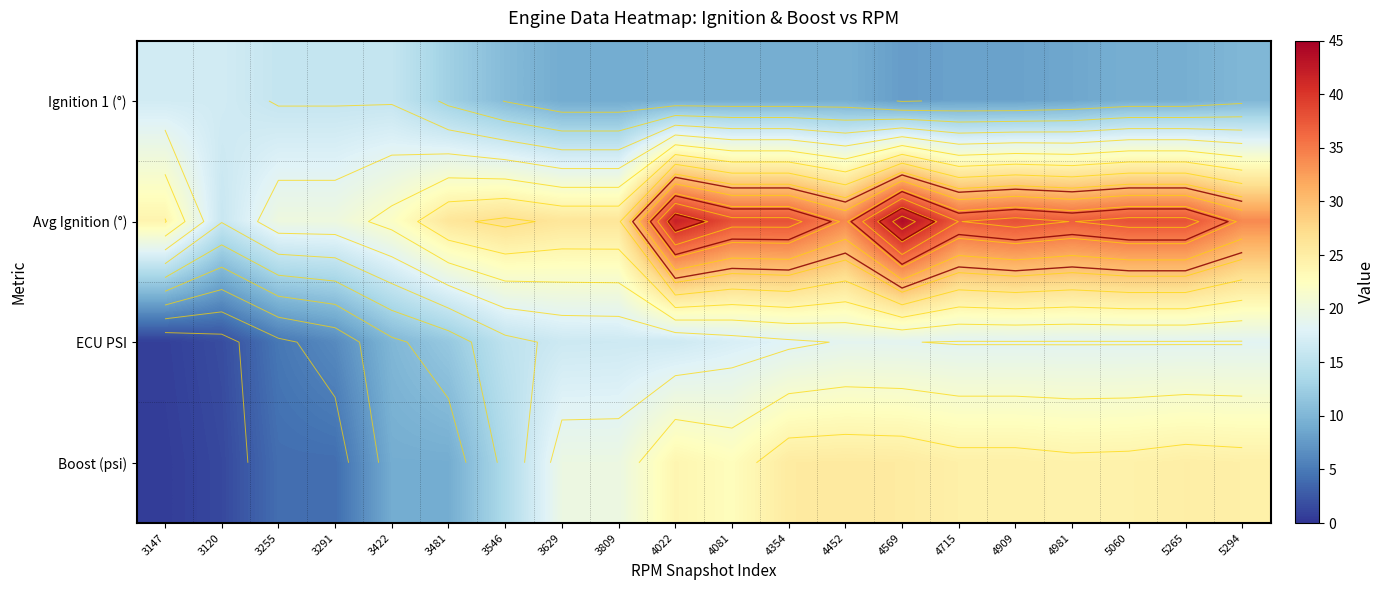

What is the sum of all Avg Ignition (°) values?

625.0